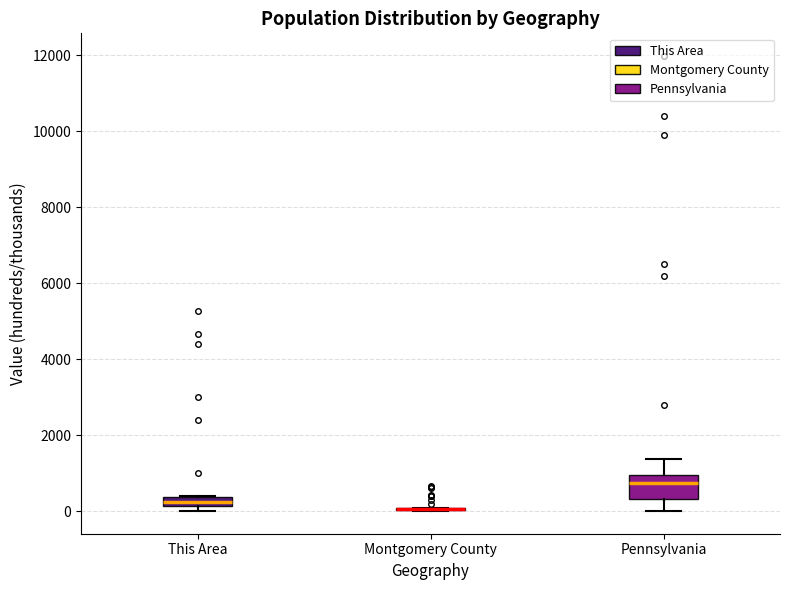

Which box is the tallest, from its lower edge to its upper edge?

Pennsylvania